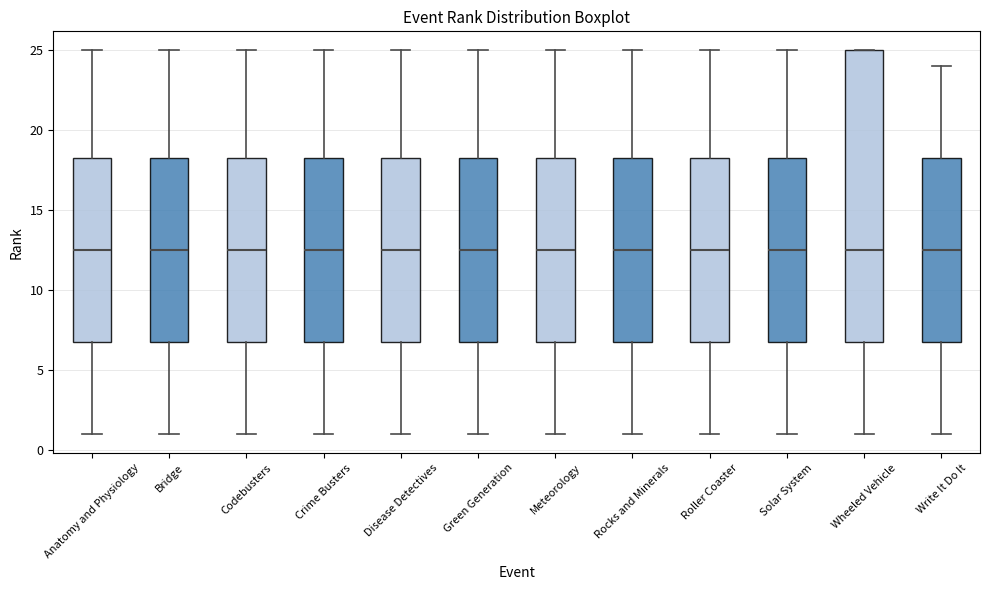

Reading left to right, read every box against the y-axis: the position of its median line, the range the box covers, and the ends of its whiskers. The values are not printed on the chart, so give them approximately, as read against the axis.

Anatomy and Physiology: median 12.5, box 7.0 to 18.5, whiskers 1.0 to 25.0
Bridge: median 12.5, box 7.0 to 18.5, whiskers 1.0 to 25.0
Codebusters: median 12.5, box 7.0 to 18.5, whiskers 1.0 to 25.0
Crime Busters: median 12.5, box 7.0 to 18.5, whiskers 1.0 to 25.0
Disease Detectives: median 12.5, box 7.0 to 18.5, whiskers 1.0 to 25.0
Green Generation: median 12.5, box 7.0 to 18.5, whiskers 1.0 to 25.0
Meteorology: median 12.5, box 7.0 to 18.5, whiskers 1.0 to 25.0
Rocks and Minerals: median 12.5, box 7.0 to 18.5, whiskers 1.0 to 25.0
Roller Coaster: median 12.5, box 7.0 to 18.5, whiskers 1.0 to 25.0
Solar System: median 12.5, box 7.0 to 18.5, whiskers 1.0 to 25.0
Wheeled Vehicle: median 12.5, box 7.0 to 25.0, whiskers 1.0 to 25.0
Write It Do It: median 12.5, box 7.0 to 18.5, whiskers 1.0 to 24.0